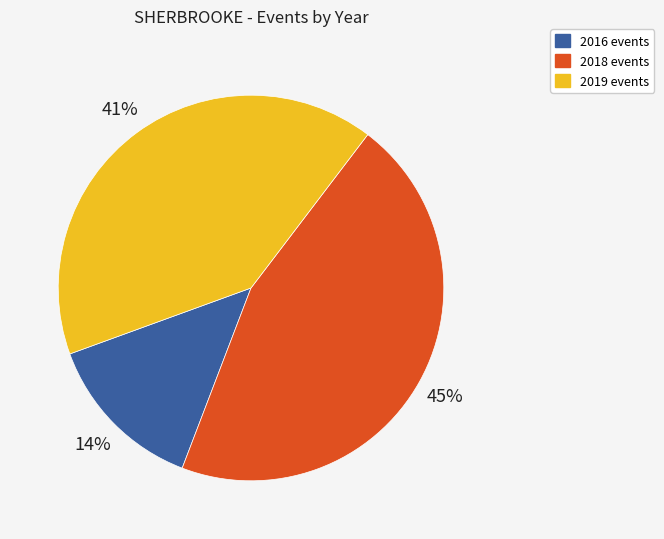

Does any single category account for the majority?

No